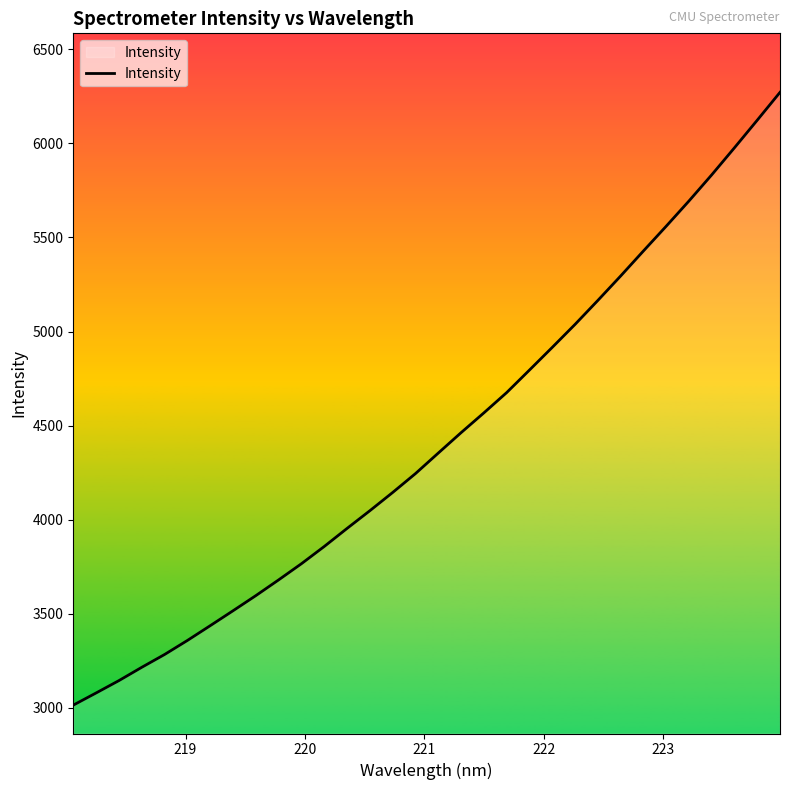

What is the minimum value shown in the chart?

3014.9